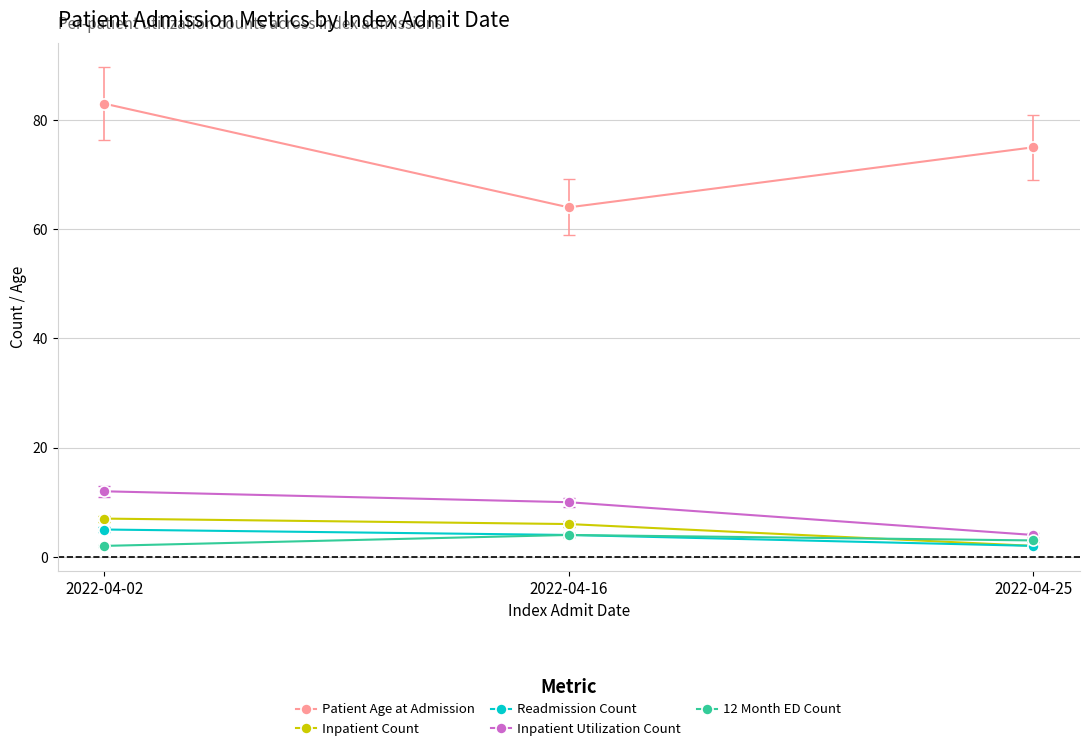

Is the value of Readmission Count at 2022-04-02 greater than the value of Patient Age at Admission at 2022-04-16?

No